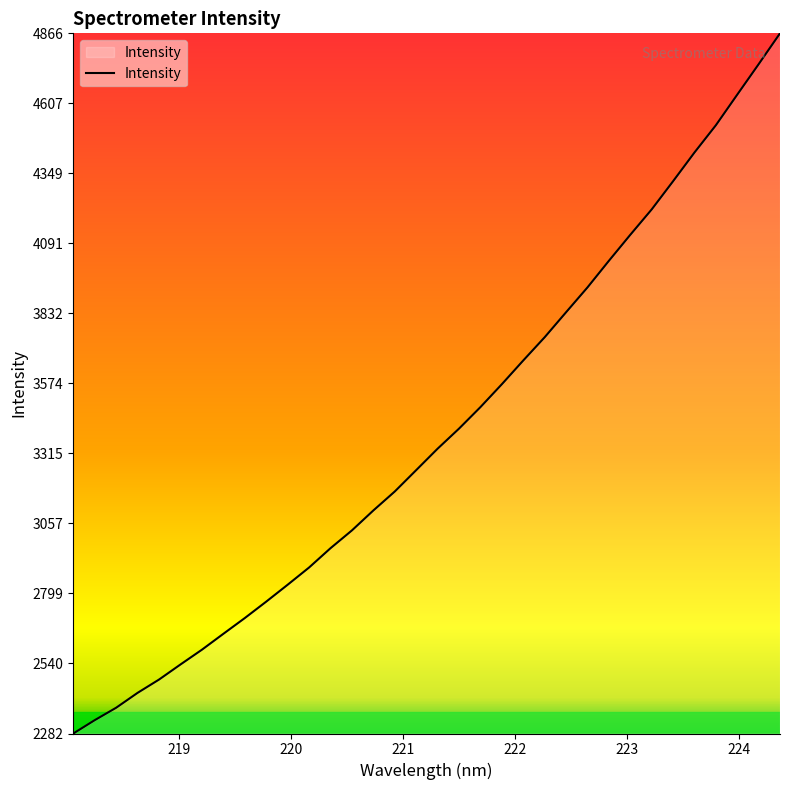

What is the maximum value shown in the chart?

4865.8